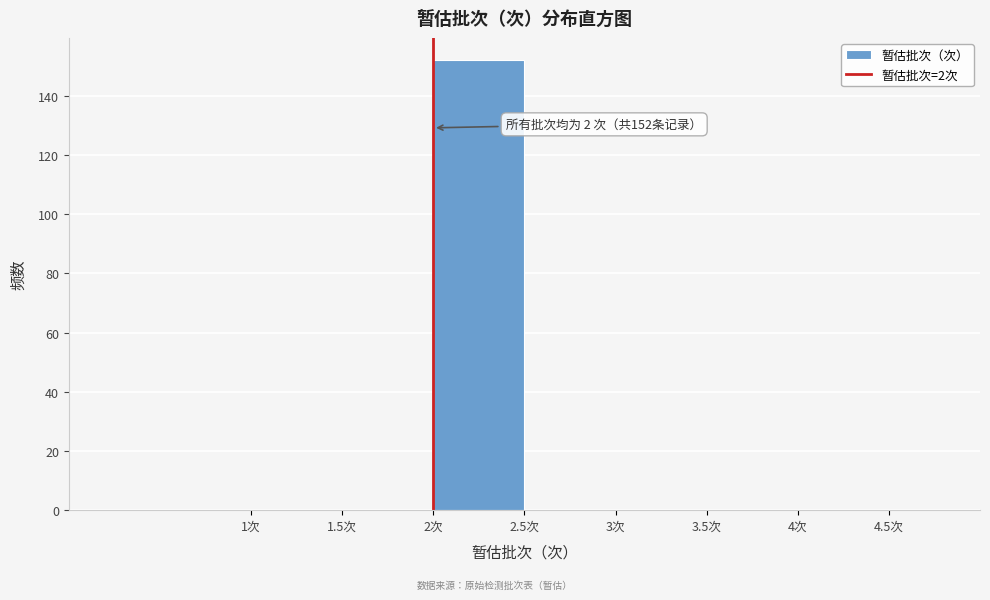

Over which range of the x-axis is the bar tallest?

2.0 to 2.5